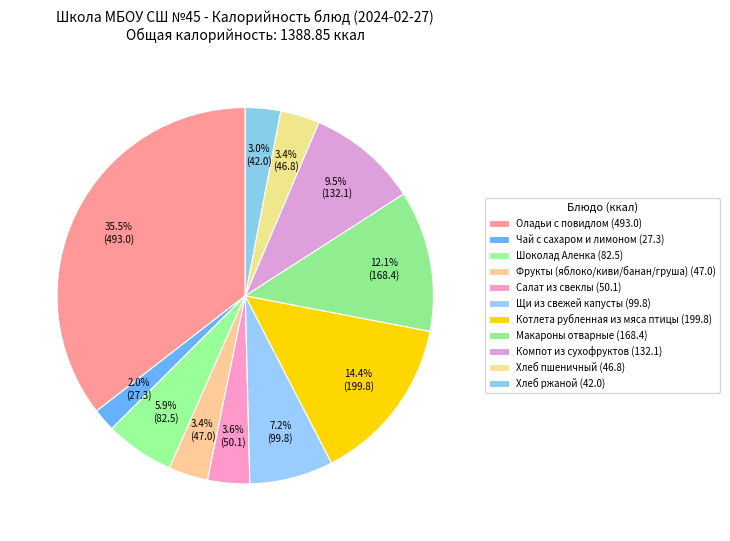

Which category has the smallest portion of the pie?

Чай с сахаром и лимоном